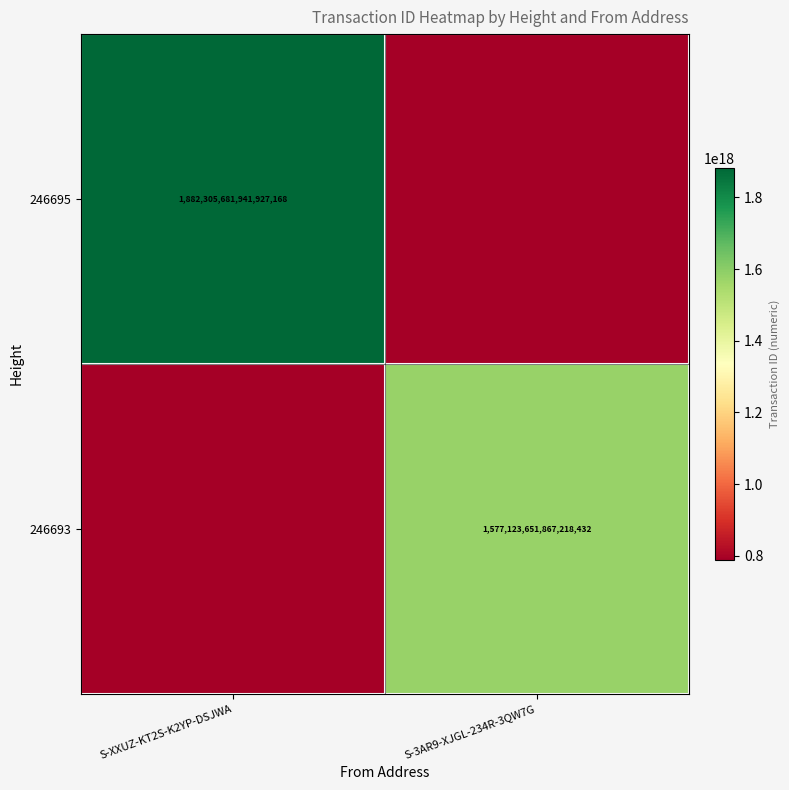

Is the value of 246695 at S-XXUZ-KT2S-K2YP-DSJWA greater than the value of 246693 at S-3AR9-XJGL-234R-3QW7G?

Yes